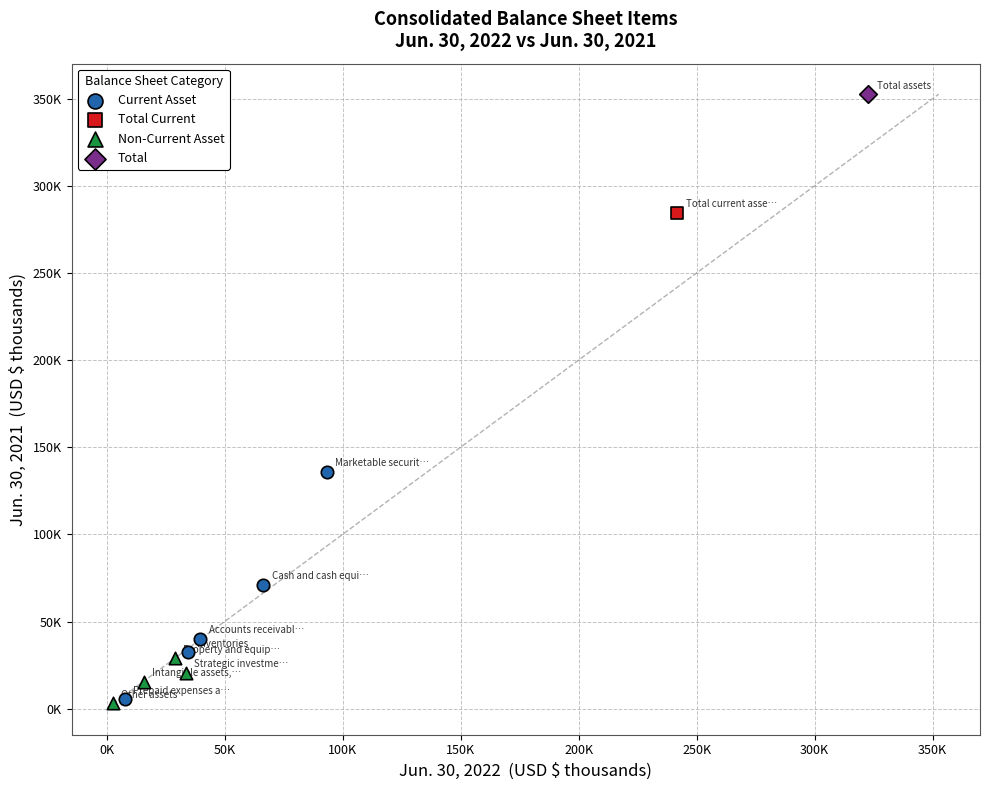

What are all the series names shown in the legend?

Current Asset, Total Current, Non-Current Asset, Total